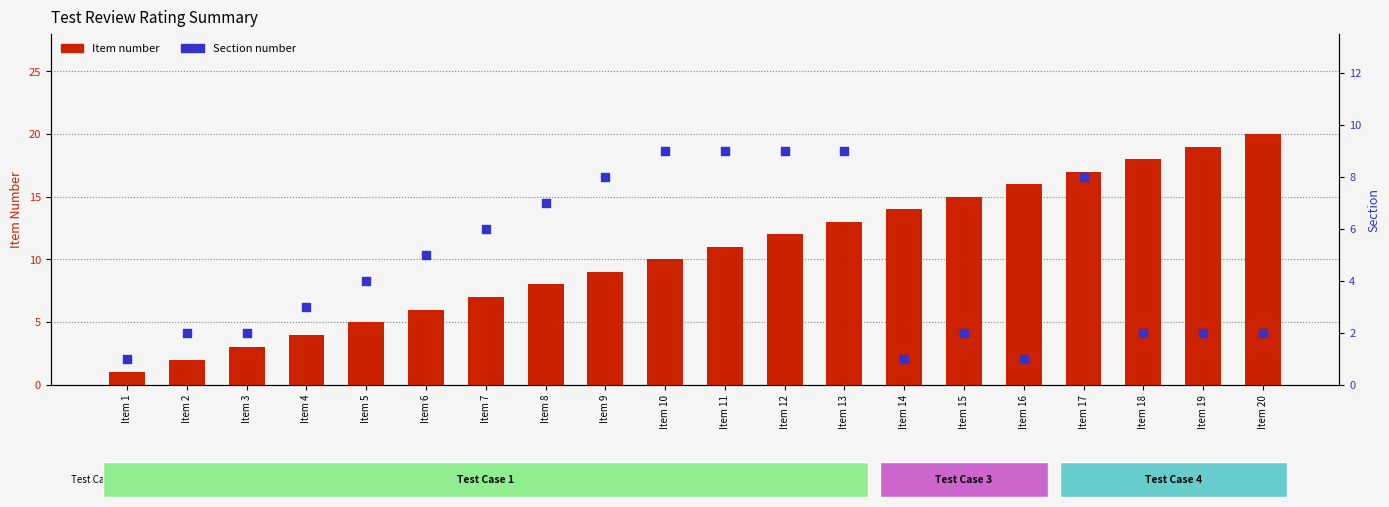

Which series reaches the maximum Y coordinate?

Item number